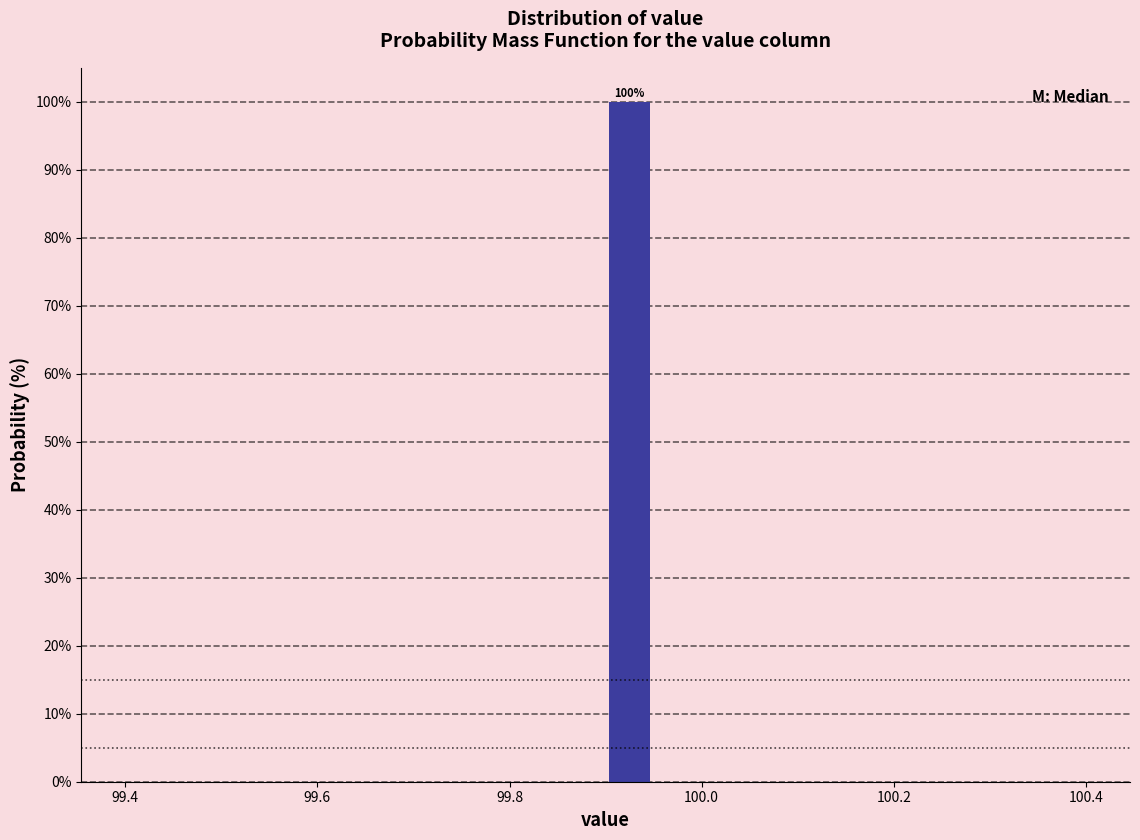

Read against the x-axis, roughly where is the centre of the tallest bar?

99.92